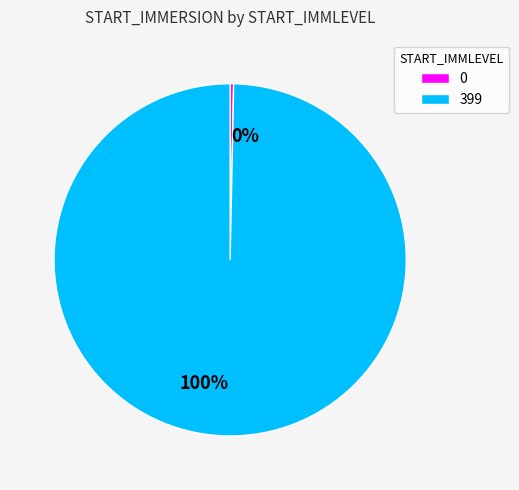

How many segments does this pie chart have?

2